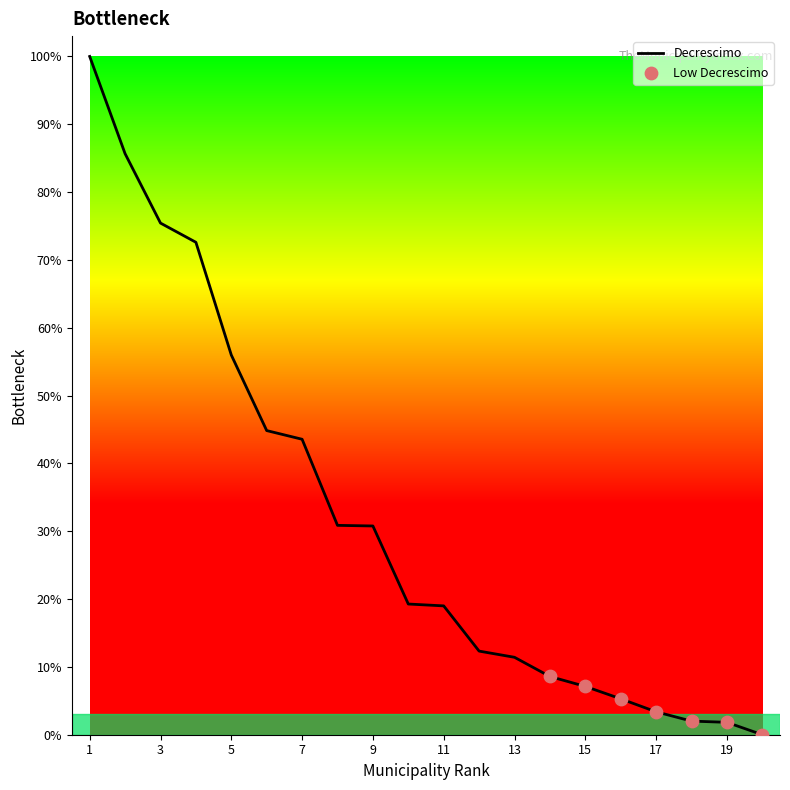

What is the difference between the maximum and minimum values?

100.0